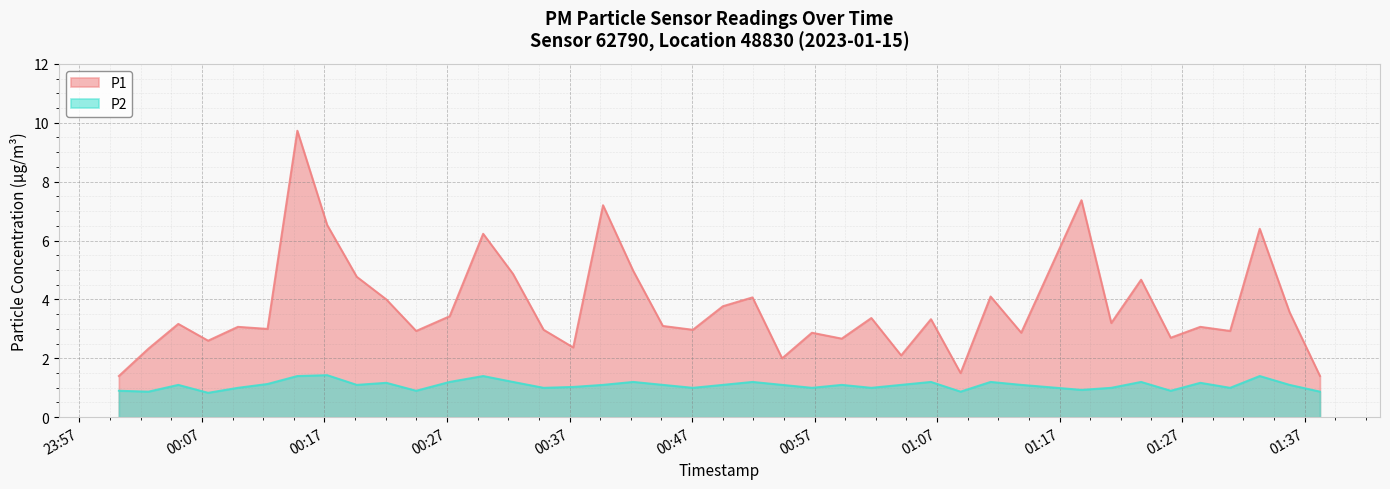

What is the value of the P2 point at the 15th from the left?

1.0